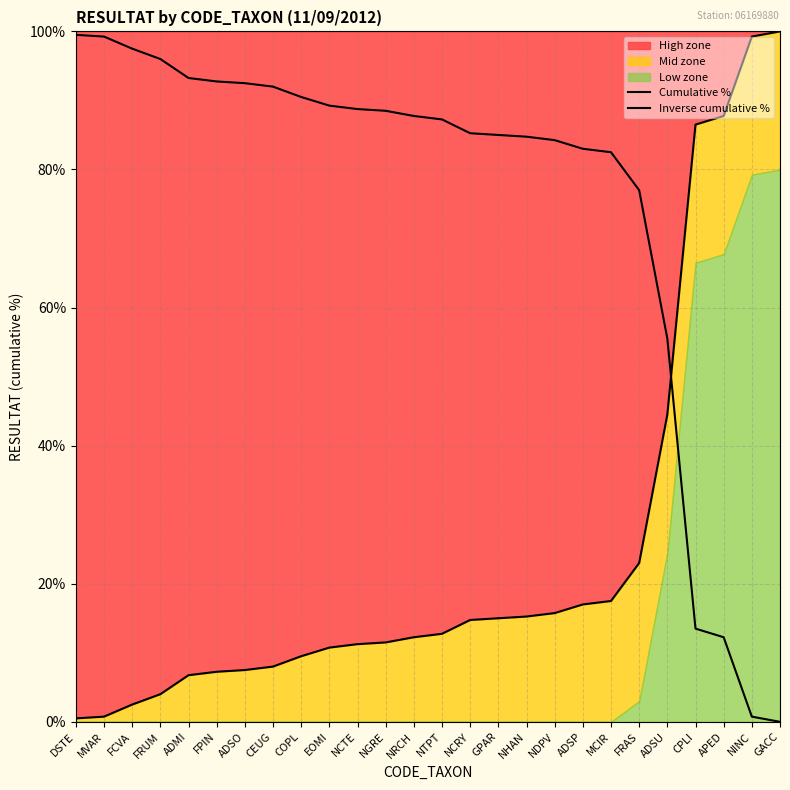

The Cumulative % series shows 23.0 at FRAS. True or false?

True